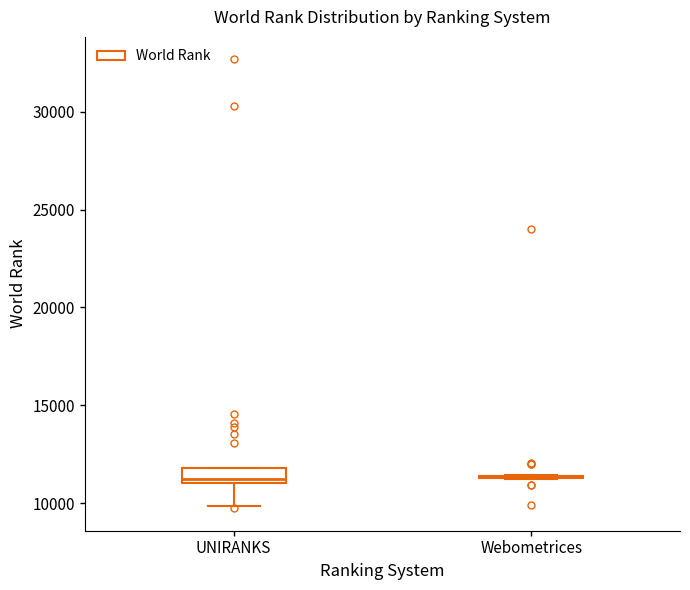

Reading left to right, transcribe this box plot: for each box, give where its median line is, the range the box spans, and where its two whiskers end, as read against the y-axis. The values are not printed on the chart, so give them approximately, as read against the axis.

UNIRANKS: median 11500, box 11000 to 12000, whiskers 10000 to 12000
Webometrices: box collapsed to a line at 11500, whiskers 11500 to 11500